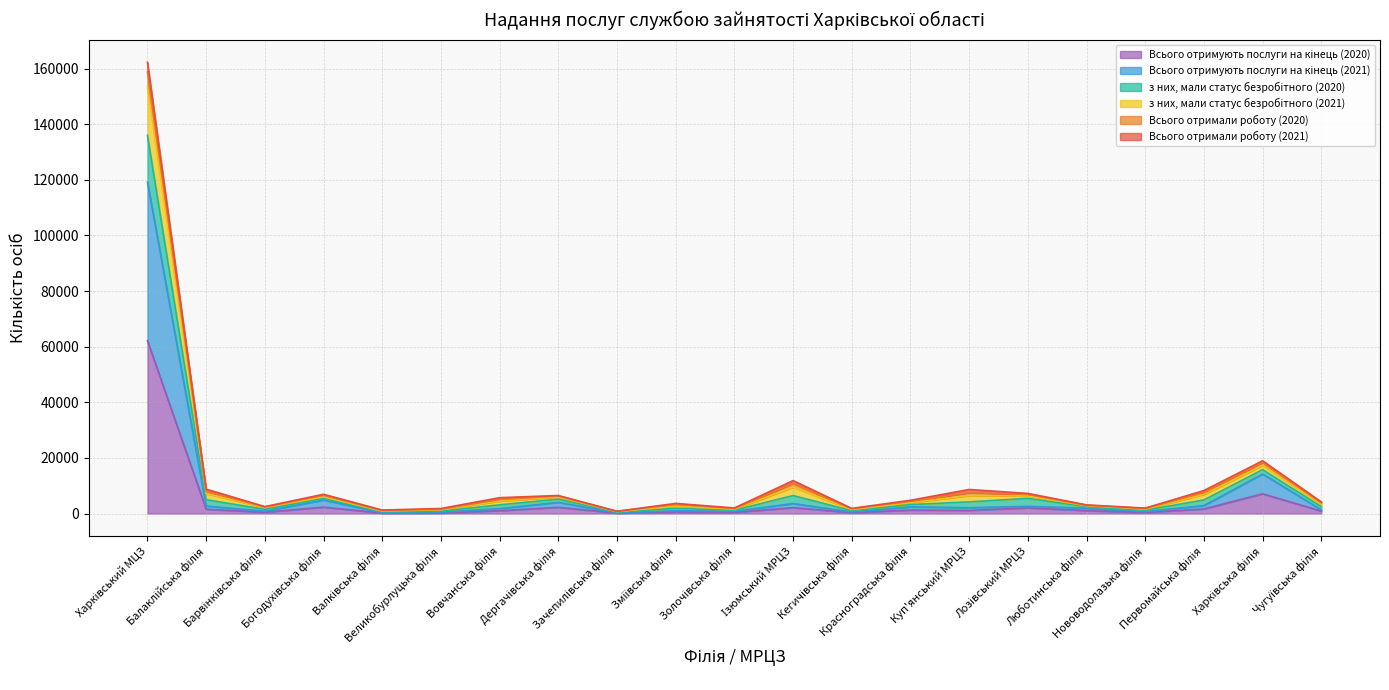

Does the chart display data point markers on the line(s)?

No